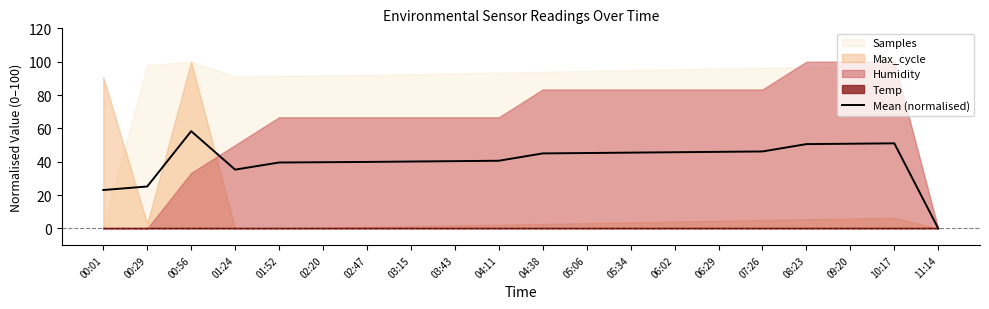

What is the difference between the values at 00:56 and 09:20?

7.5